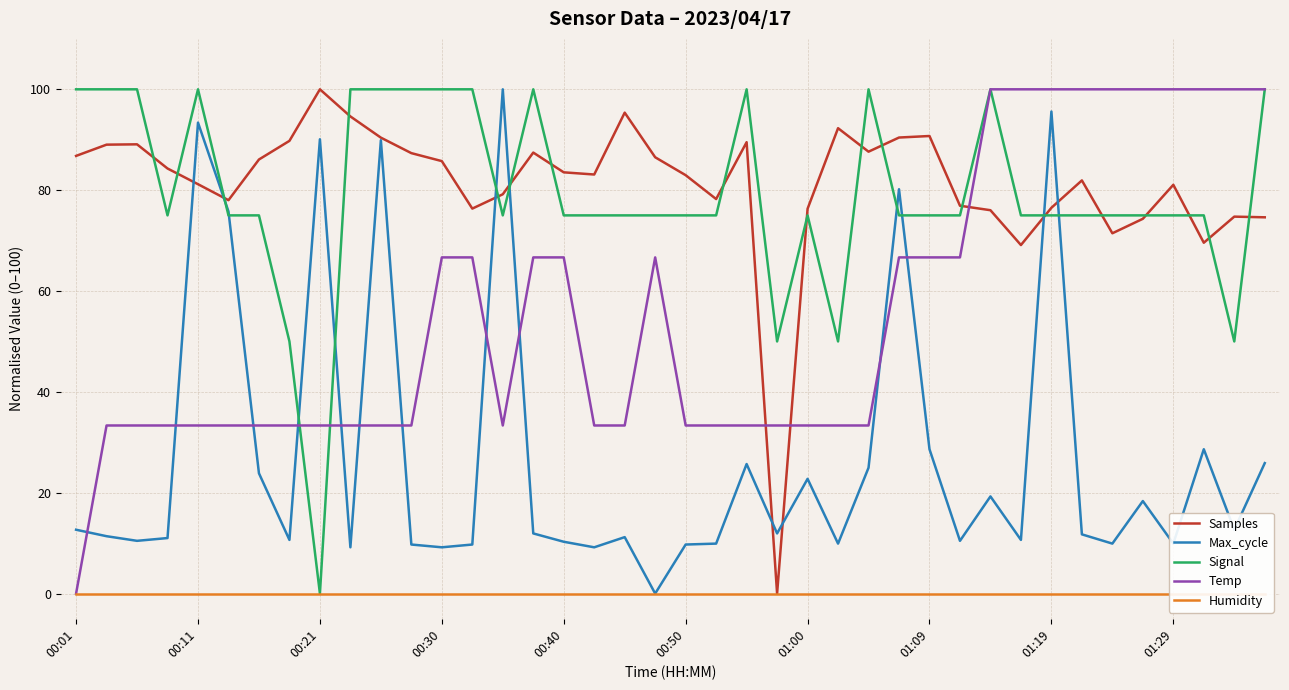

How many times do Temp and Samples cross each other?

3